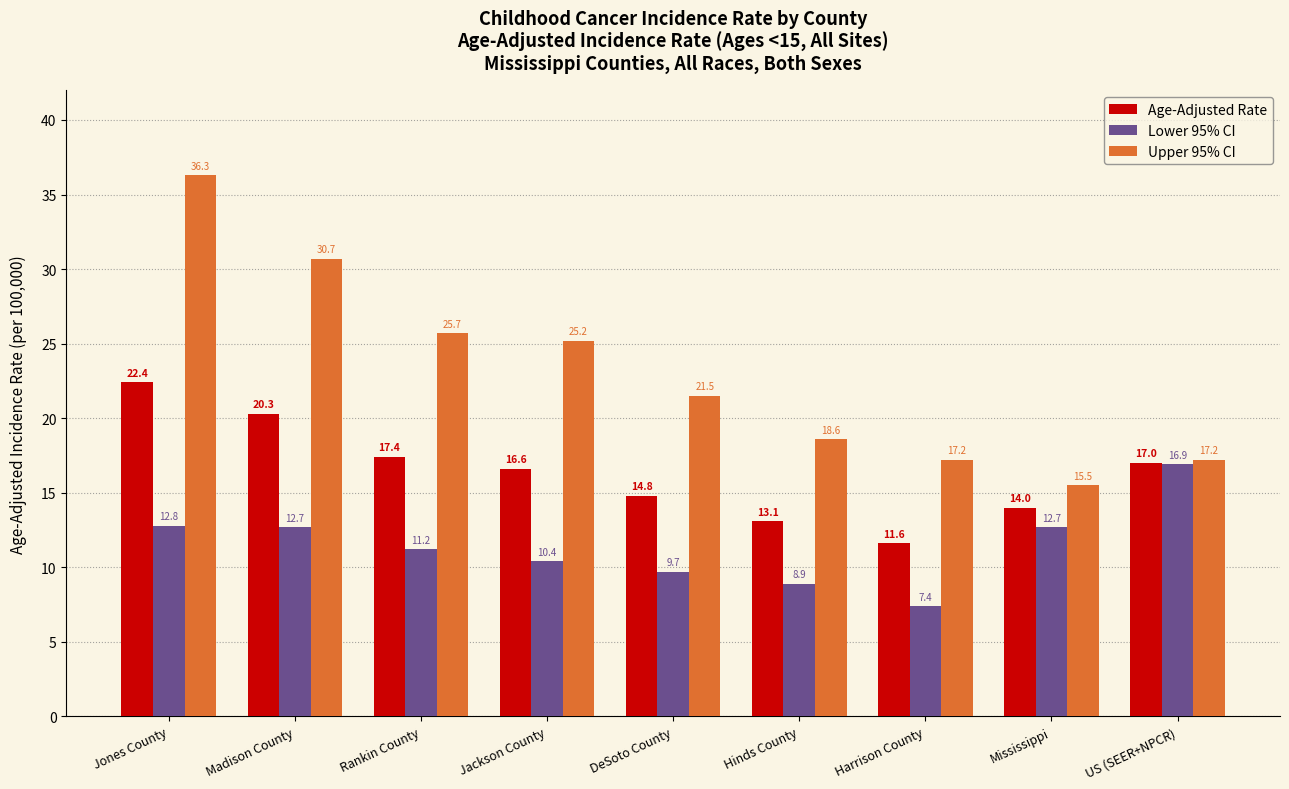

What position from the right is Jackson County?

6